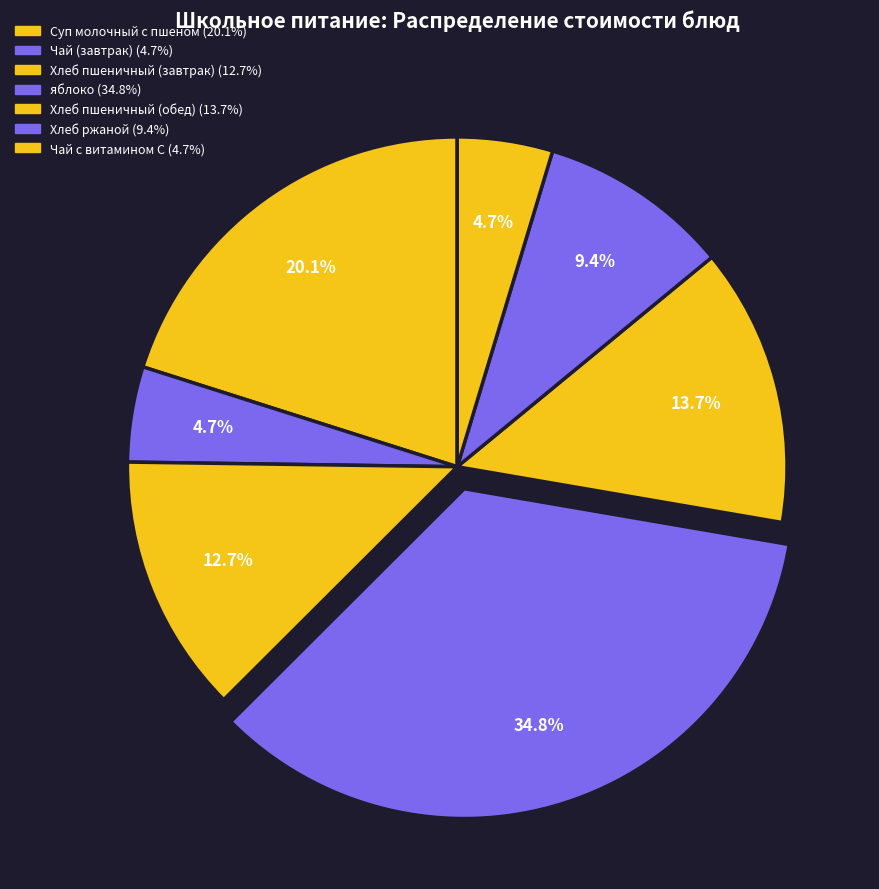

Rank the categories by value from lowest to highest.

Чай (завтрак), Чай с витамином С, Хлеб ржаной, Хлеб пшеничный (завтрак), Хлеб пшеничный (обед), Суп молочный с пшеном, яблоко